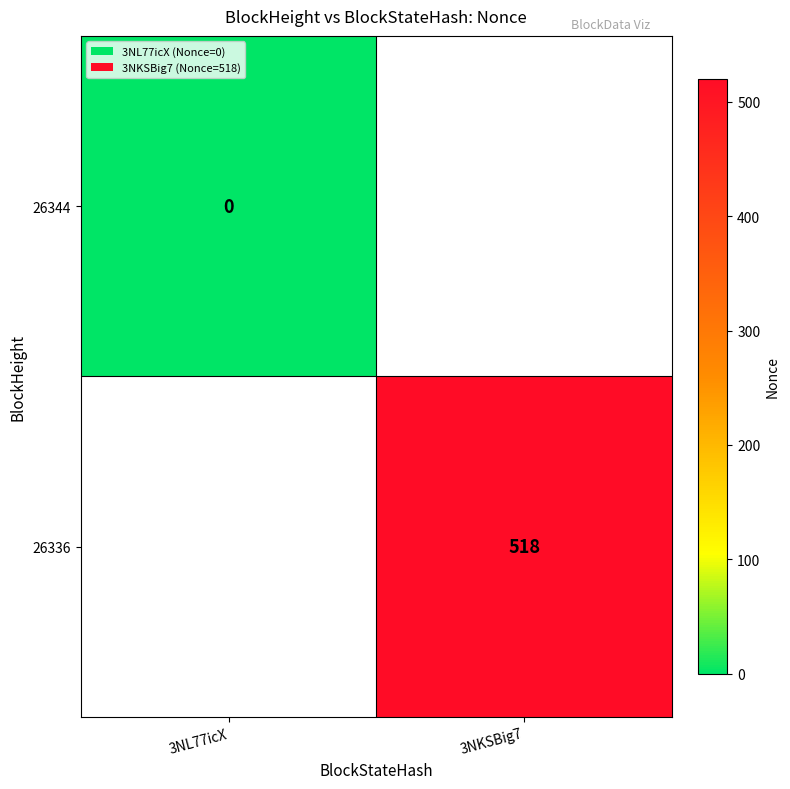

Is the value of 26344 at 3NL77icX greater than the value of 26336 at 3NKSBig7?

No